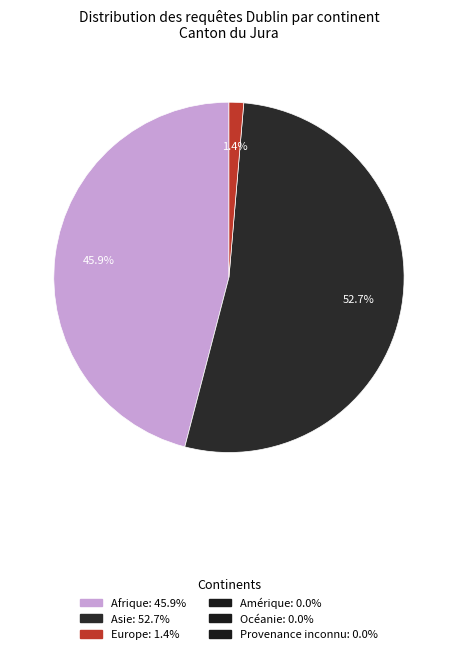

Is there a majority slice in this chart?

Yes